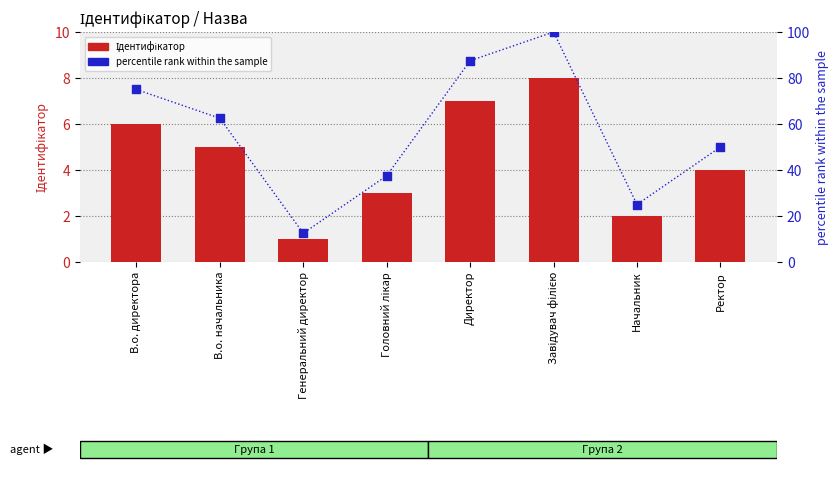

At which category is the sum across all series the highest?

Завідувач філією